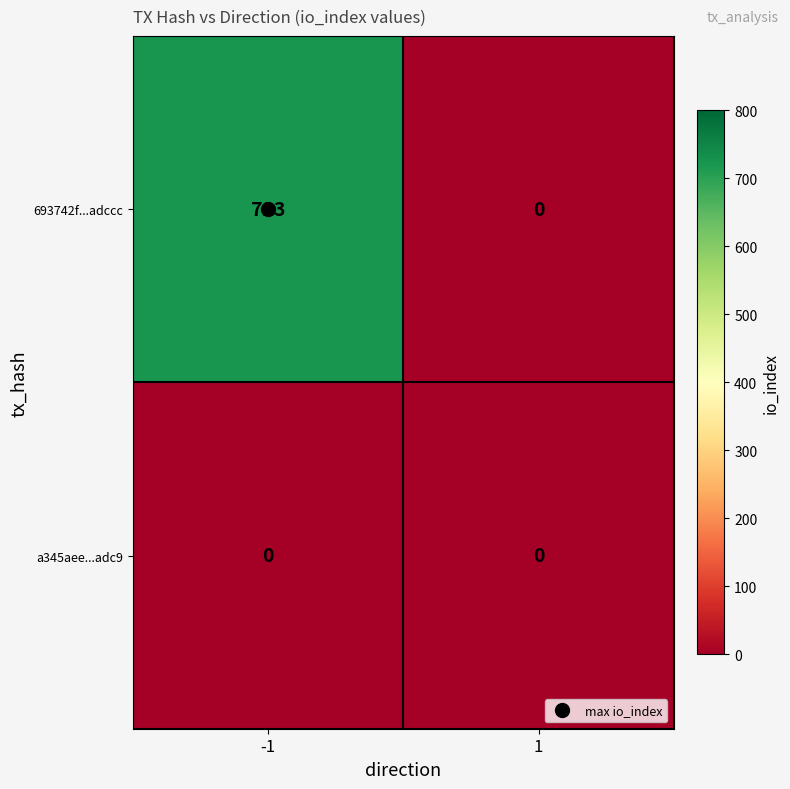

Which series changed the most between -1 and 1?

693742f...adccc